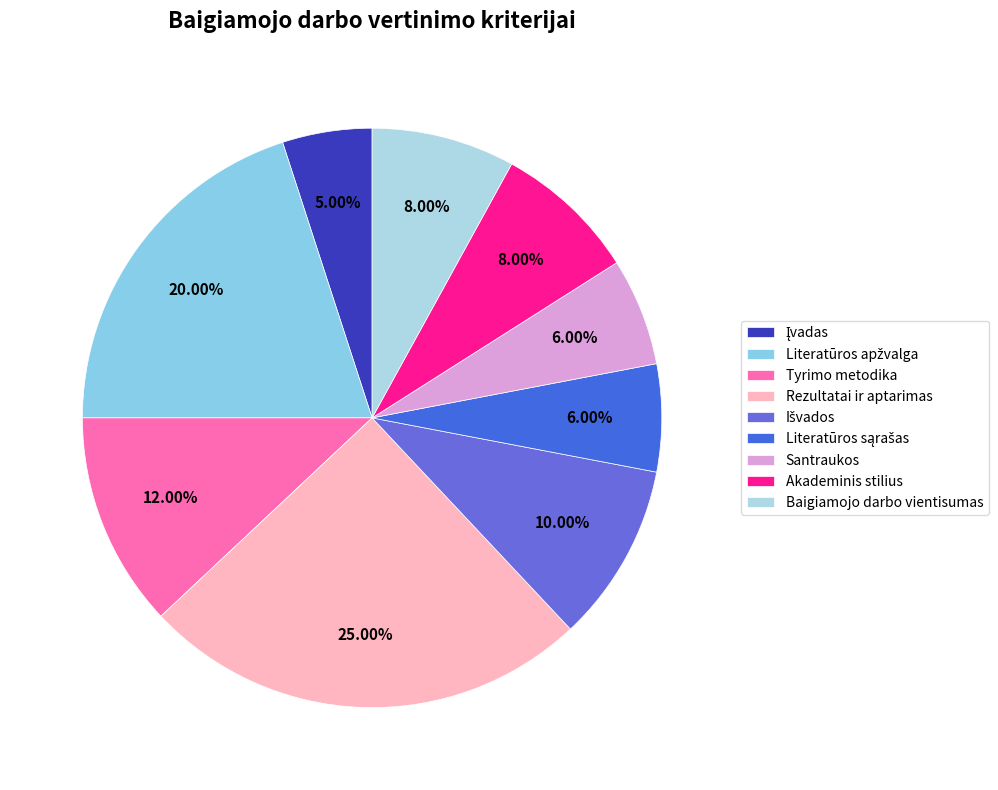

Is it true that Literatūros apžvalga is 29% of the pie?

False